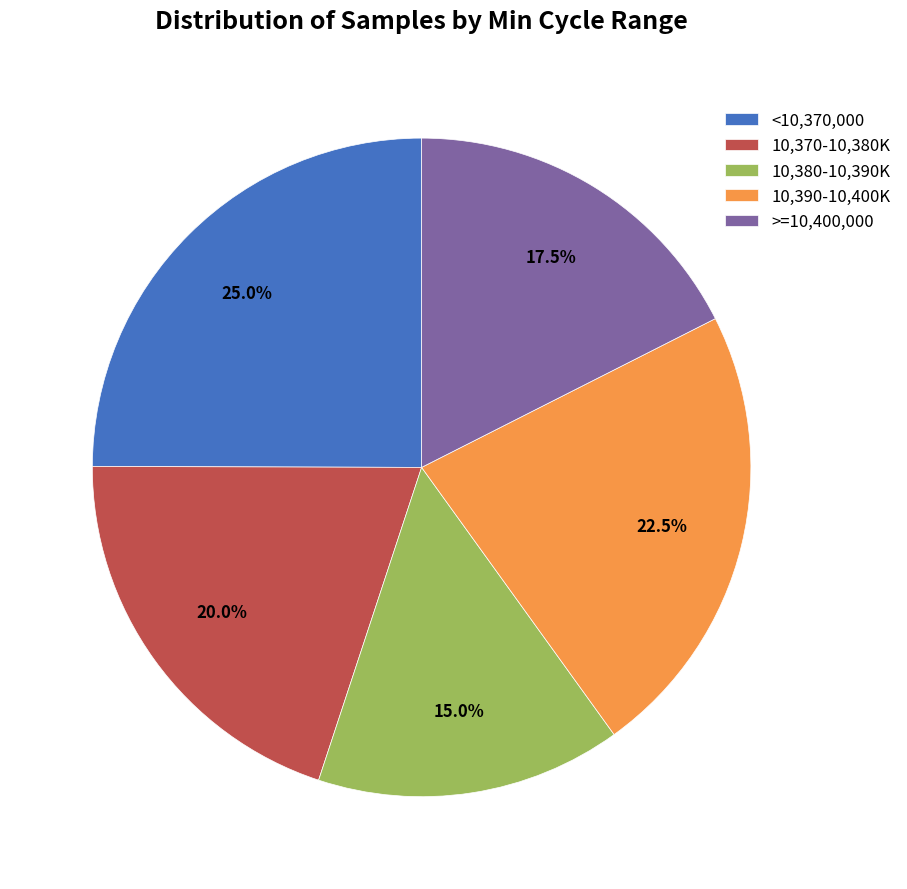

Approximately how many times larger is the value at 10,380-10,390K compared to <10,370,000?

0.6